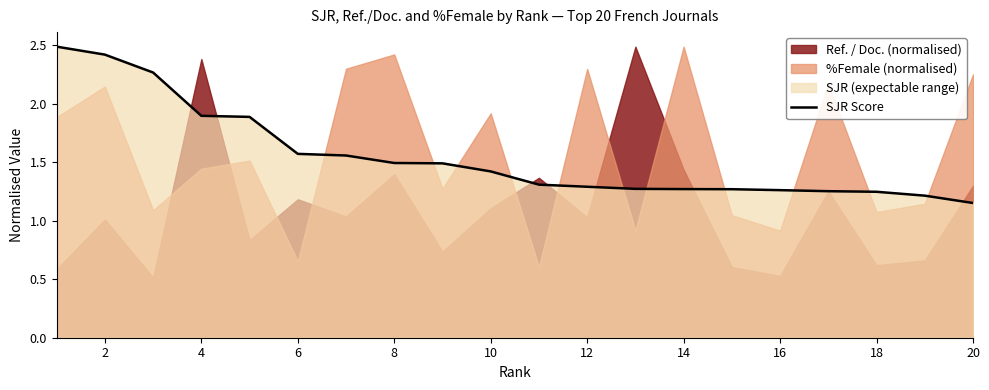

True or false: SJR Score has a value of 0.9 at 12.

False